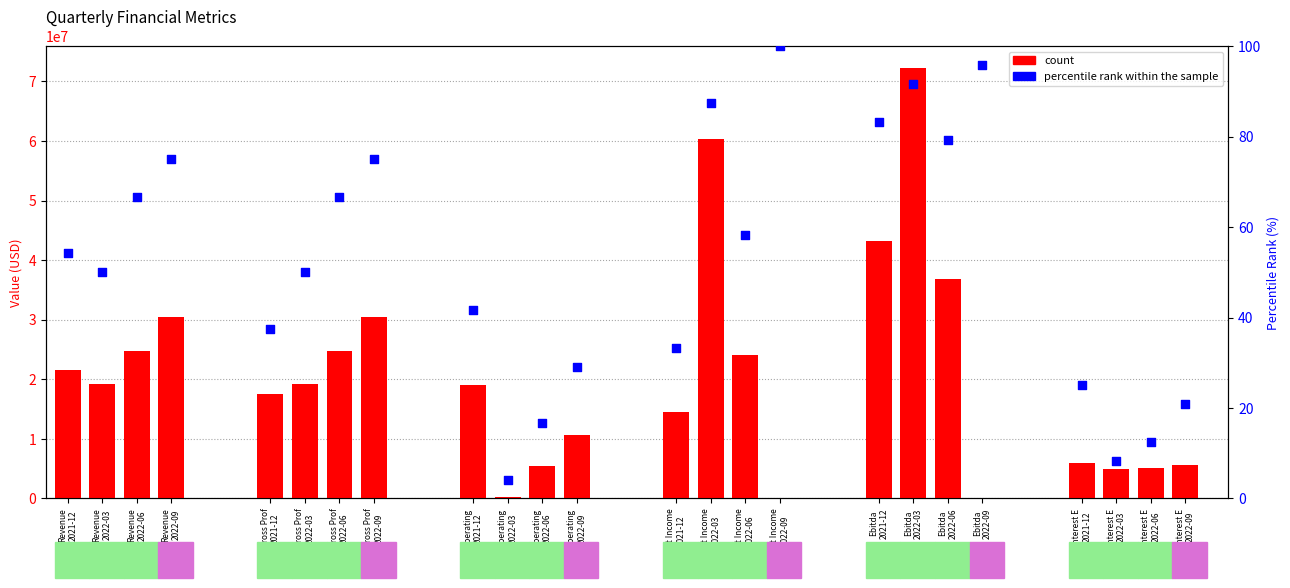

What is the change in value from Revenue
2022-03 to Interest E
2021-12?

-25.0